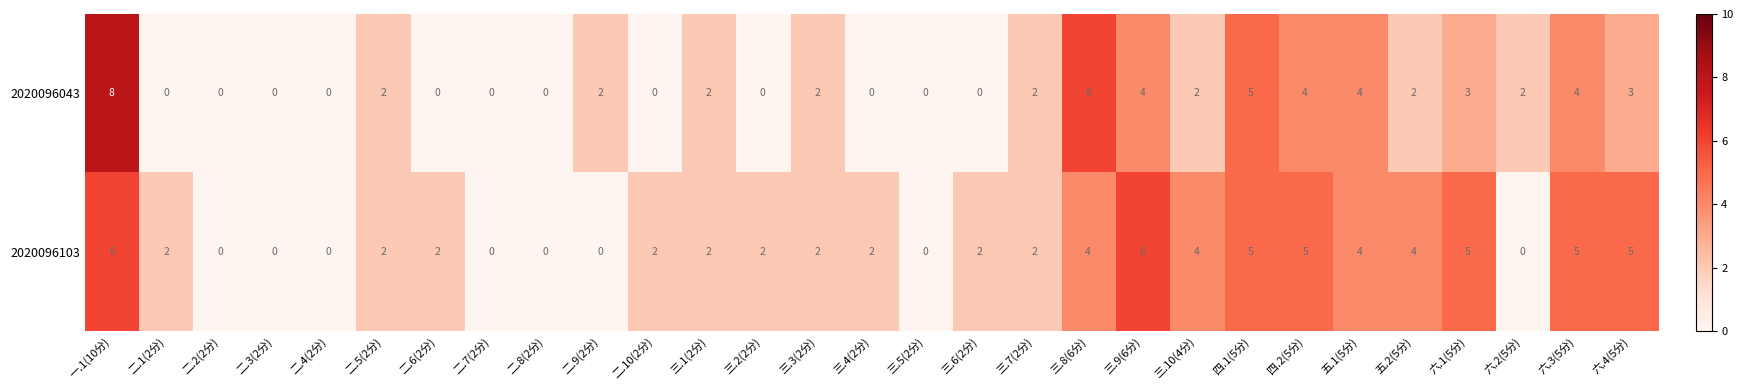

What is the difference between the 2020096103 values at 六.4(5分) and 二.10(2分)?

3